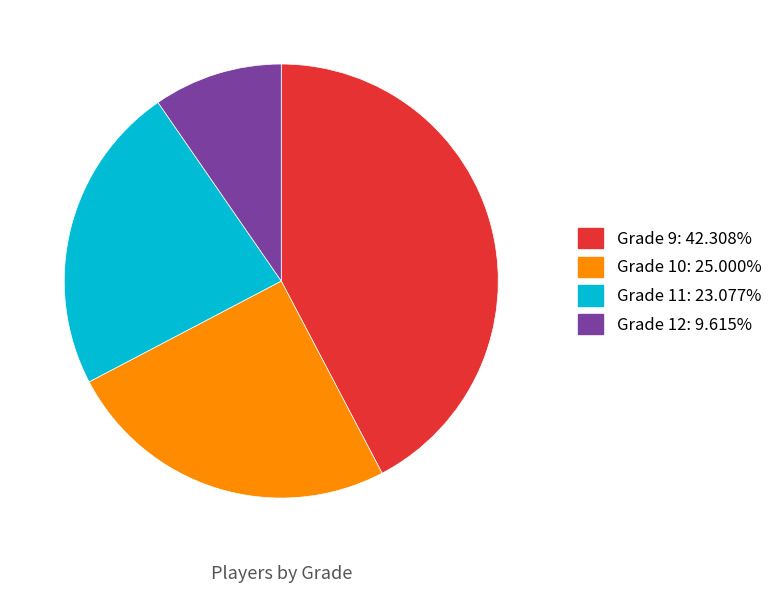

Is there a majority slice in this chart?

No